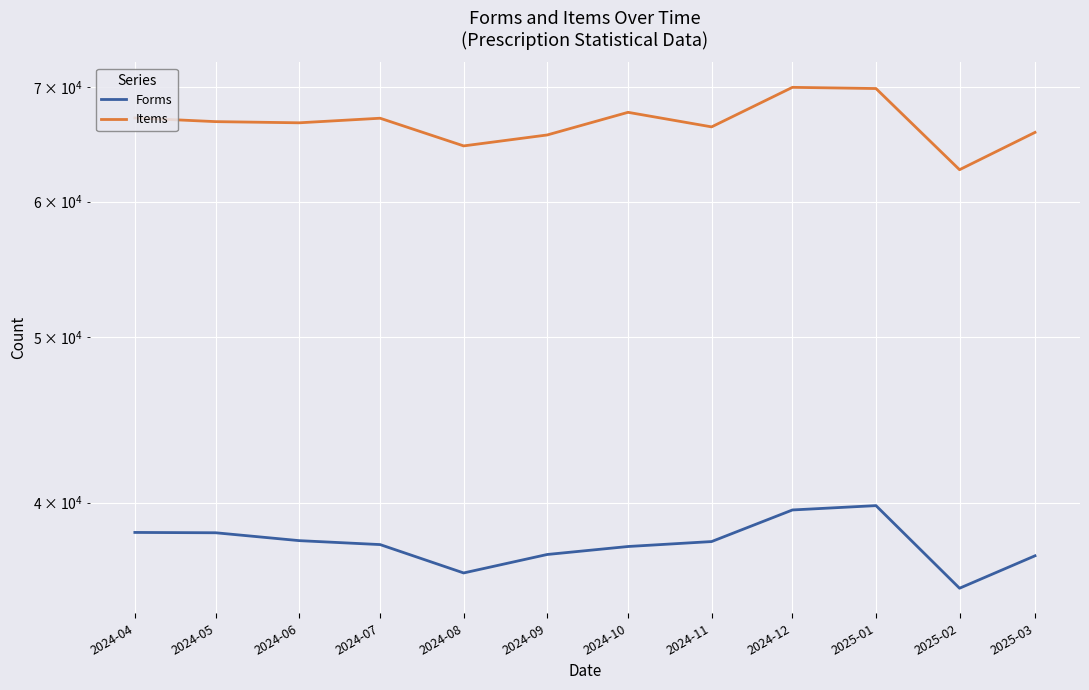

What are all the series names shown in the legend?

Forms, Items